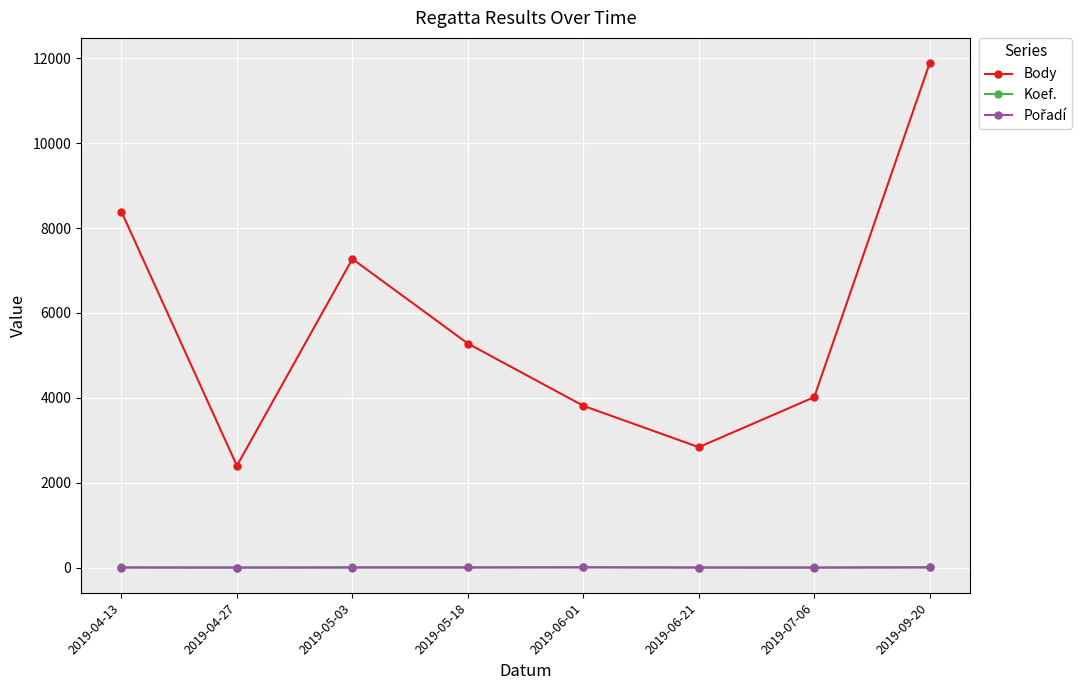

Between 2019-04-27 and 2019-05-18, which series saw the biggest shift?

Body